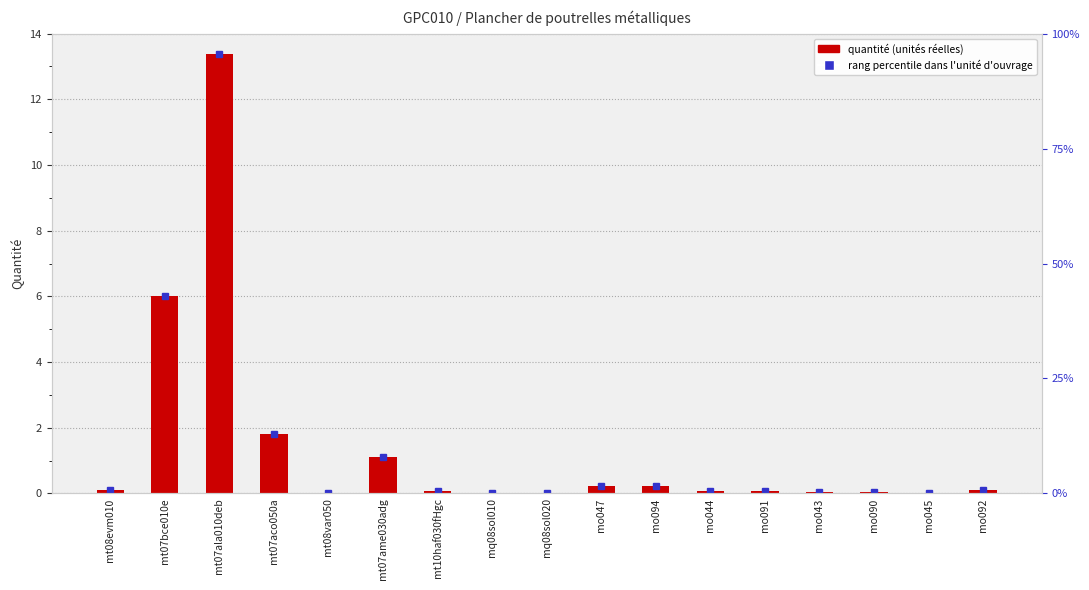

Are the bars grouped side by side (vs. stacked)?

No